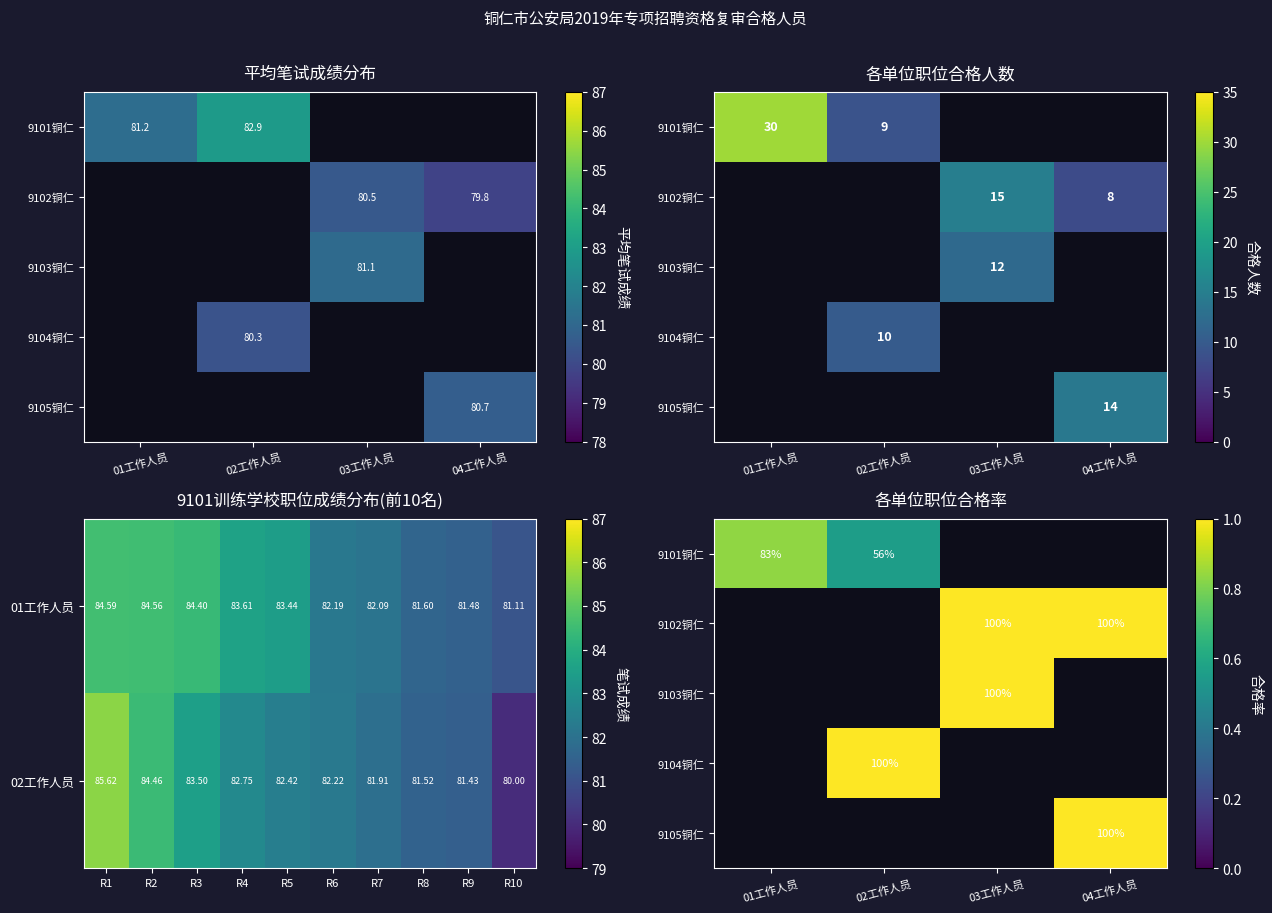

At 03工作人员, list the series in order from smallest to largest.

9101铜仁, 9104铜仁, 9105铜仁, 9102铜仁, 9103铜仁